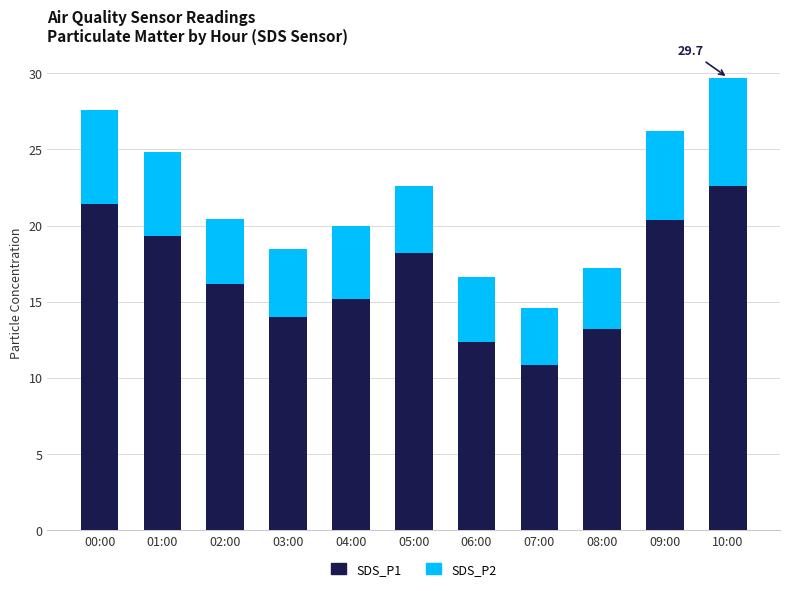

The SDS_P1 series shows 21.4 at 00:00. True or false?

True